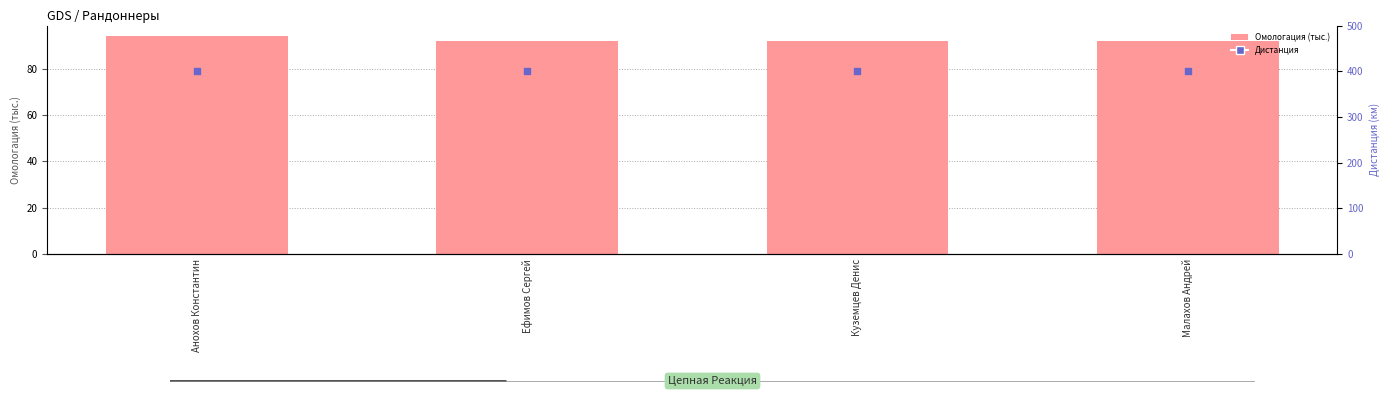

Which series has the widest spread of Y values?

Омологация (тыс.)